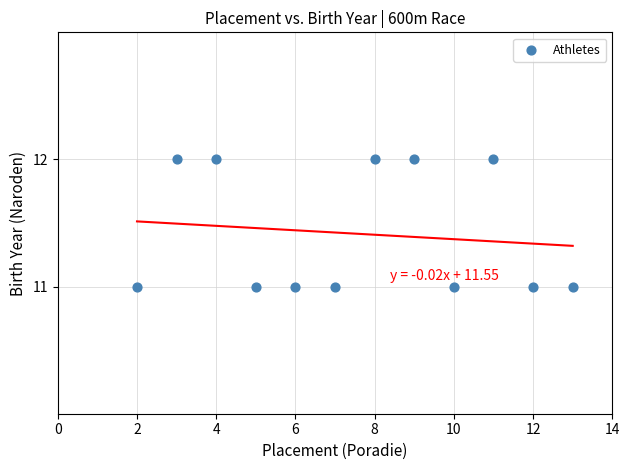

What is the average X value?

8